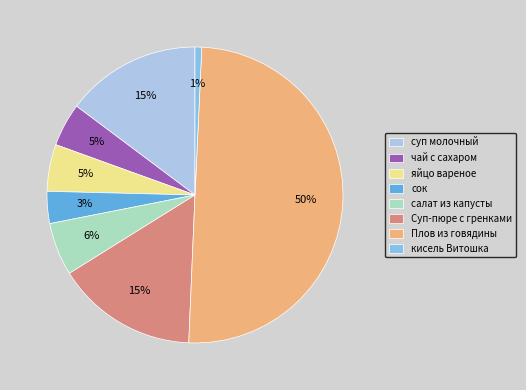

To the nearest percent, what percentage of the pie is салат из капусты?

6%